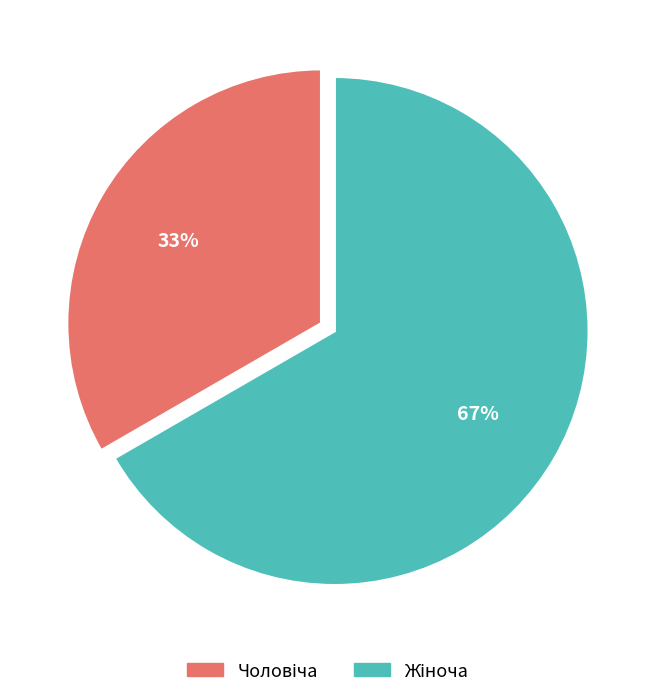

How many segments does this pie chart have?

2